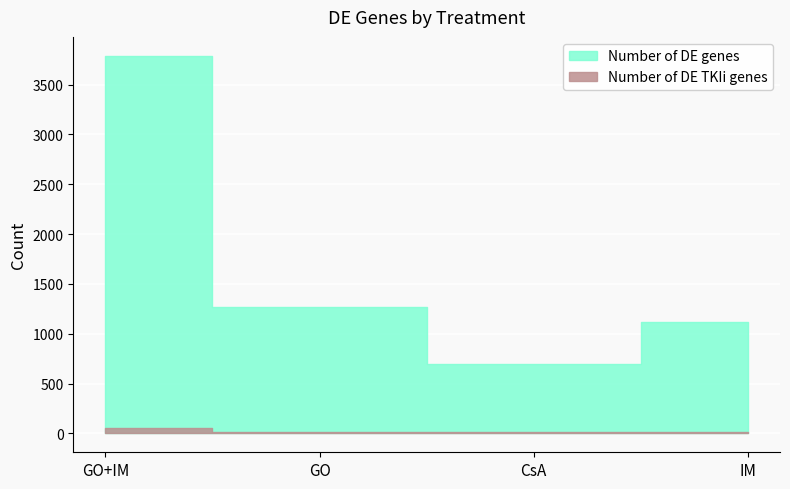

Reading left to right, list all the values displayed in this chart.

Number of DE genes: 3789	1268	695	1118
Number of DE TKIi genes: 57	19	9	17